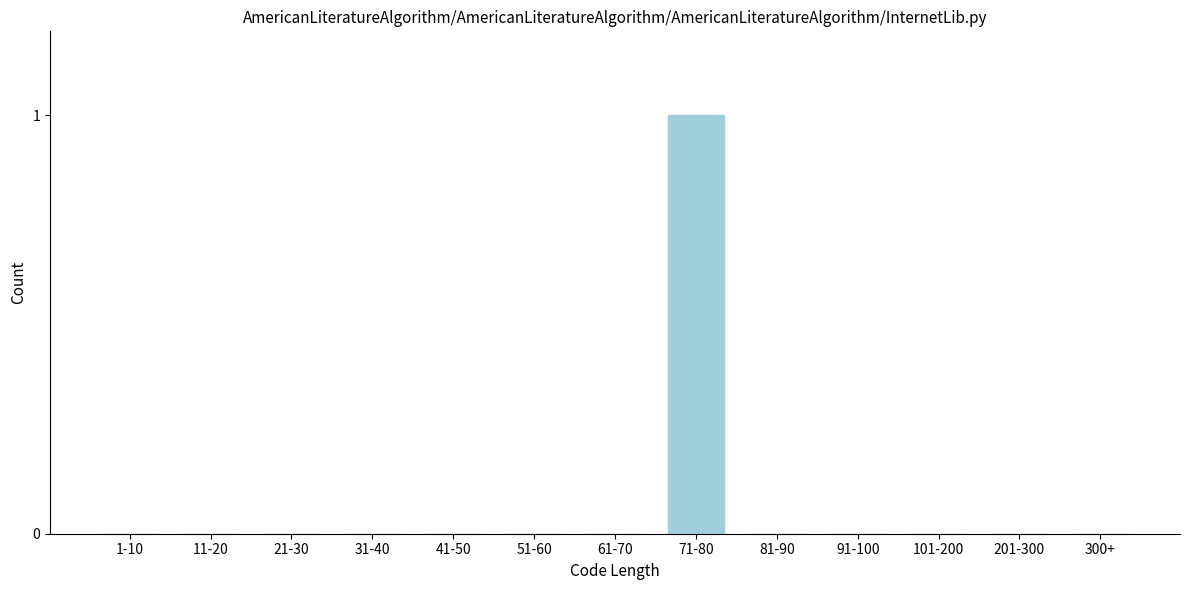

Reading right to left, what are all the values shown in this chart?

300+=0	201-300=0	101-200=0	91-100=0	81-90=0	71-80=1	61-70=0	51-60=0	41-50=0	31-40=0	21-30=0	11-20=0	1-10=0